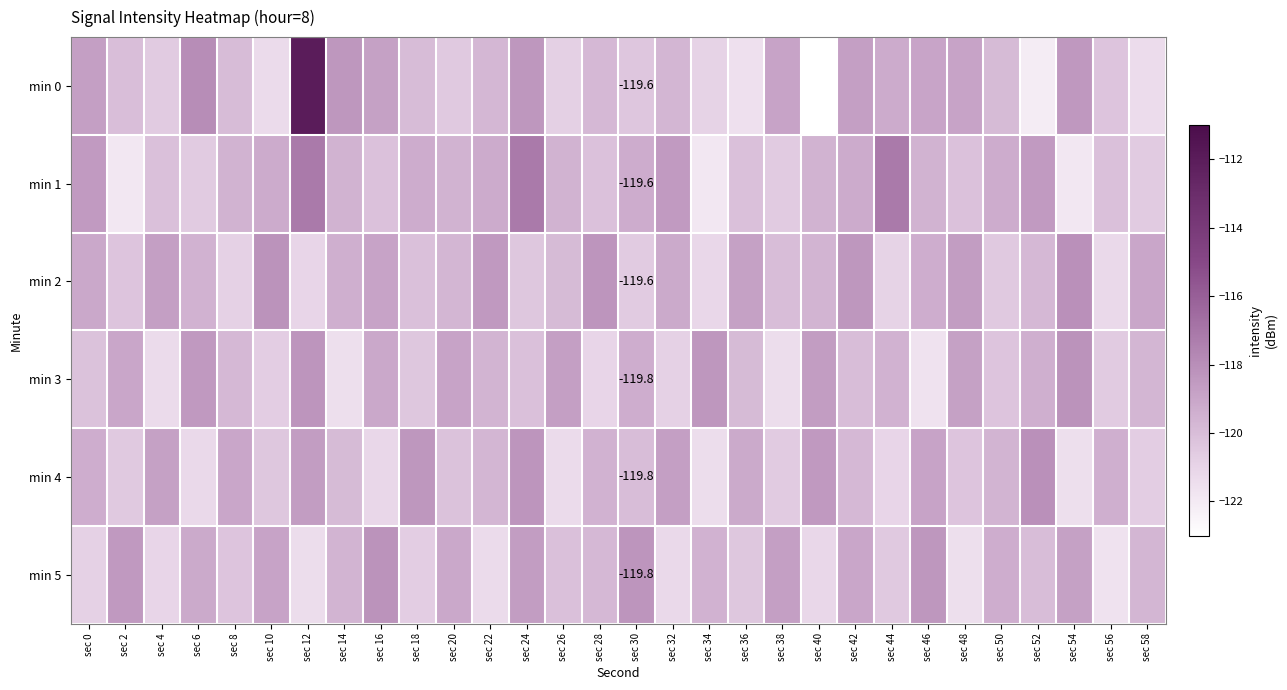

Which series has the largest range (max minus min)?

min 0